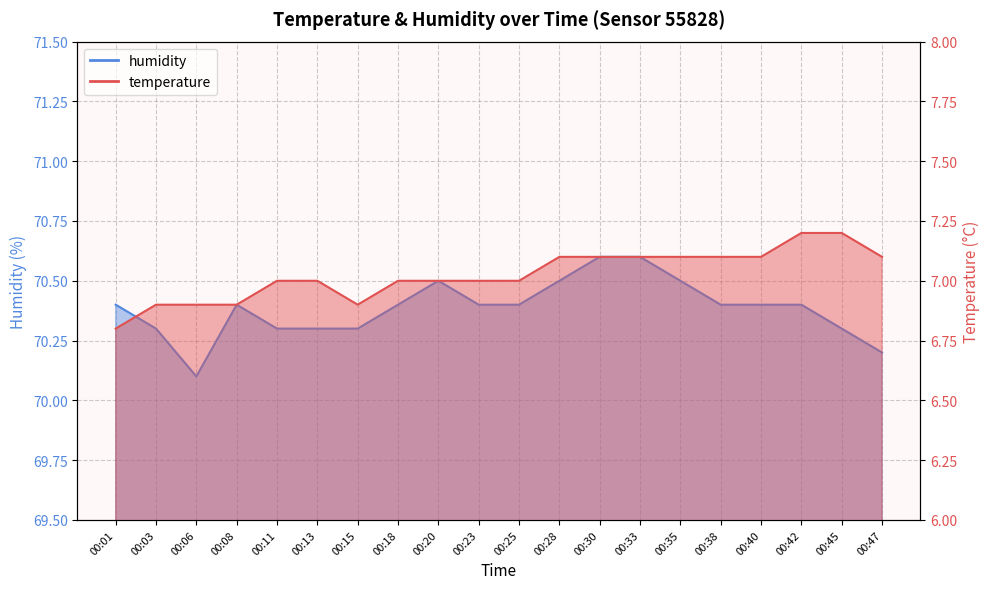

Reading right to left, list all the values displayed in this chart.

temperature: 7.1	7.2	7.2	7.1	7.1	7.1	7.1	7.1	7.1	7.0	7.0	7.0	7.0	6.9	7.0	7.0	6.9	6.9	6.9	6.8
humidity: 70.2	70.3	70.4	70.4	70.4	70.5	70.6	70.6	70.5	70.4	70.4	70.5	70.4	70.3	70.3	70.3	70.4	70.1	70.3	70.4